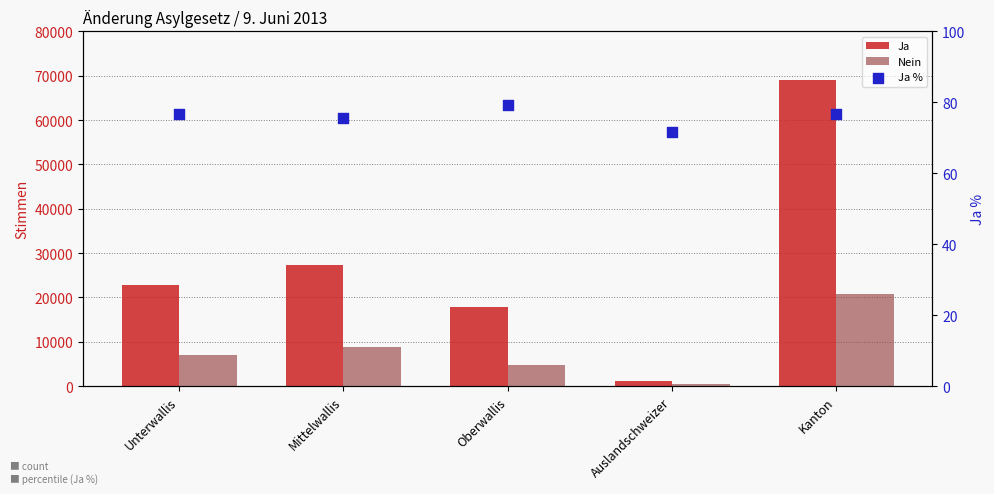

Which series has the largest total across all categories?

Ja